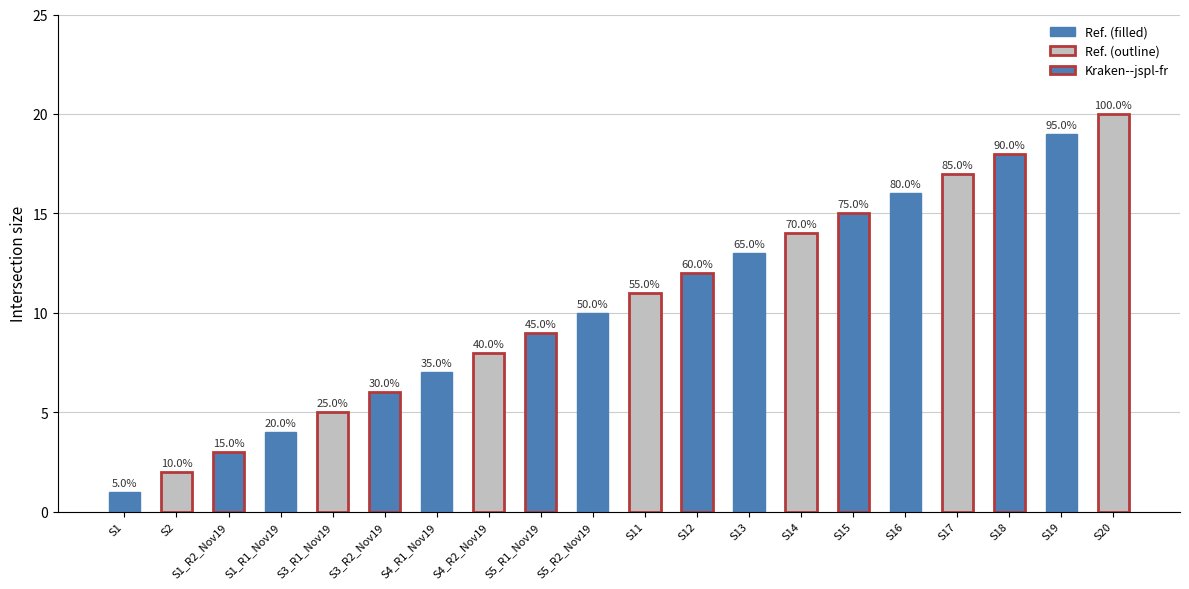

Are the bars horizontal?

No